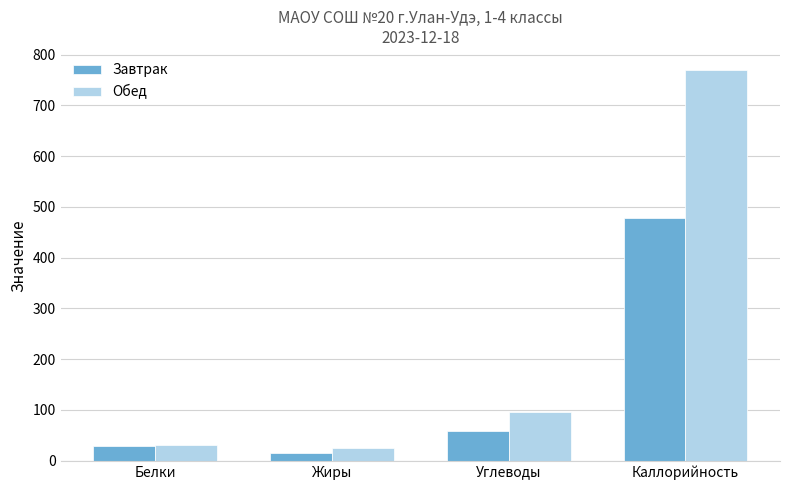

The value of Обед at Каллорийность is 768.8. True or false?

True